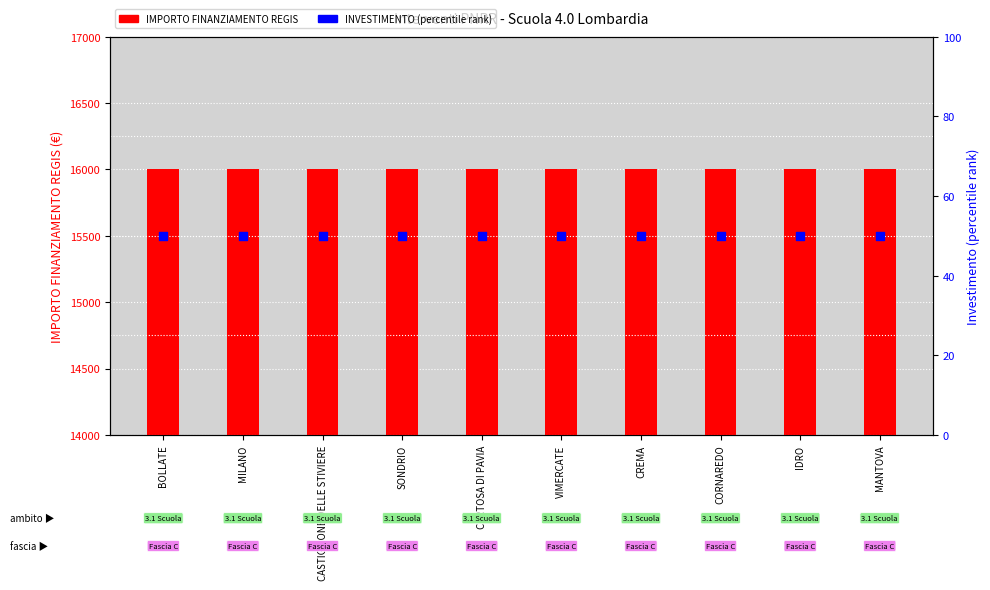

Which series has the widest spread of Y values?

IMPORTO FINANZIAMENTO REGIS